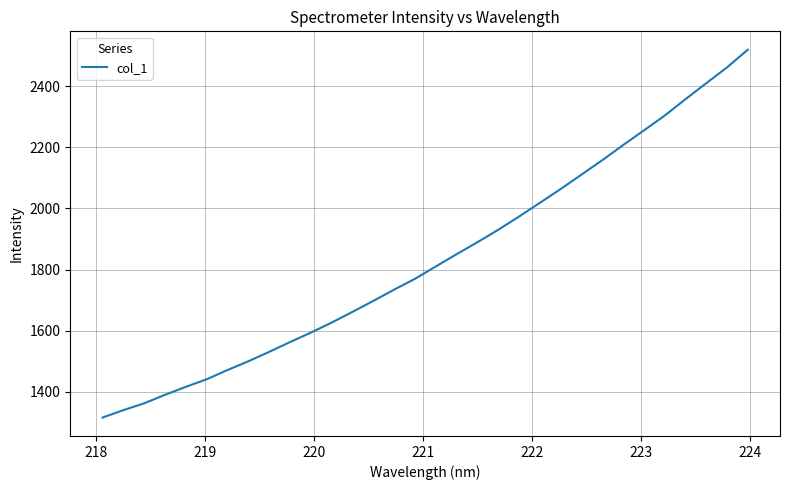

What is the maximum value shown in the chart?

2519.0